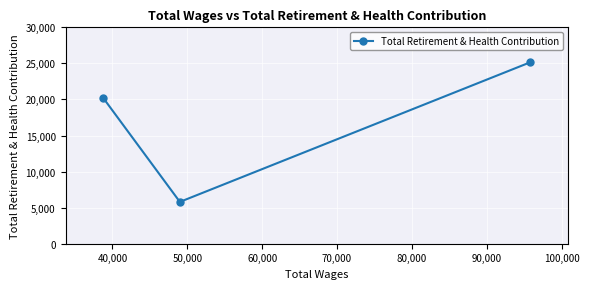

Reading right to left, extract all data points from this chart.

25164	5795	20257